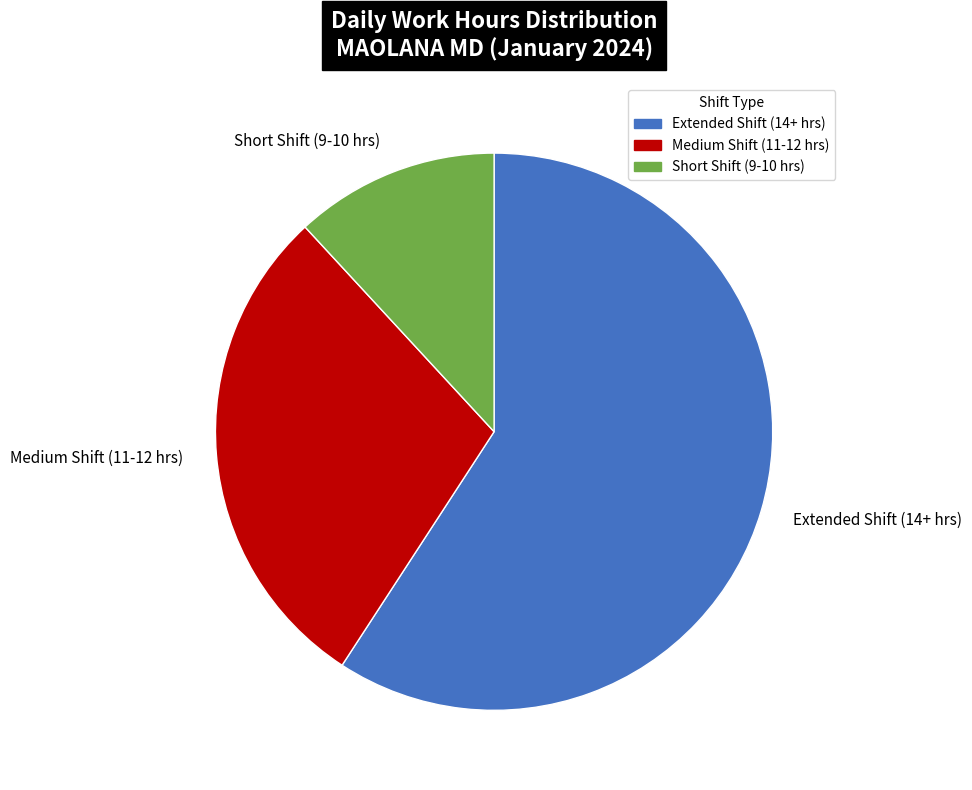

Is it true that Medium Shift (11-12 hrs) is 36% of the pie?

False